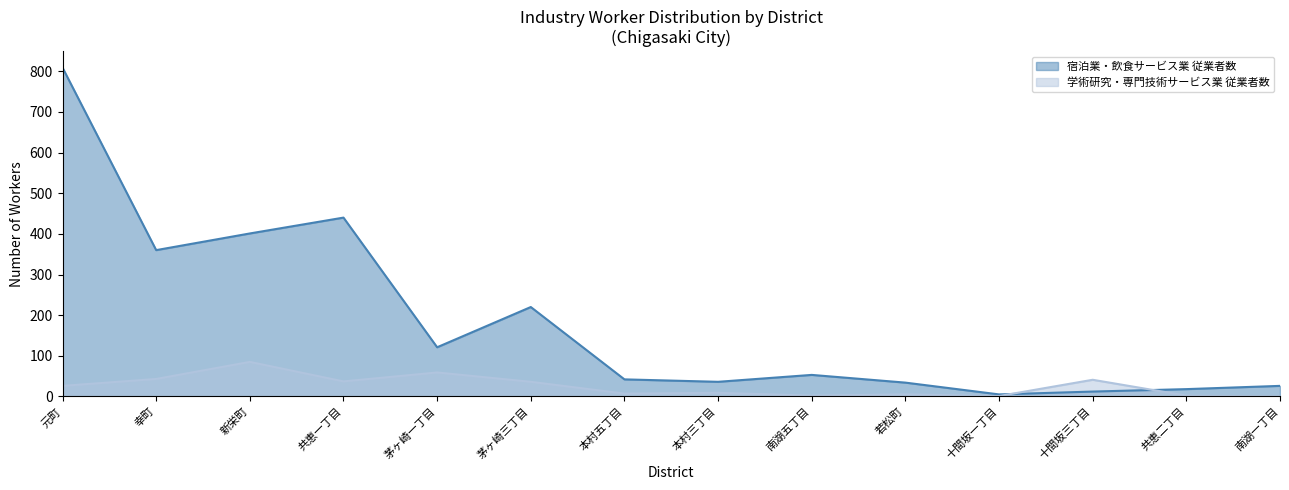

List the series in order of their overall mean, lowest first.

学術研究・専門技術サービス業 従業者数, 宿泊業・飲食サービス業 従業者数